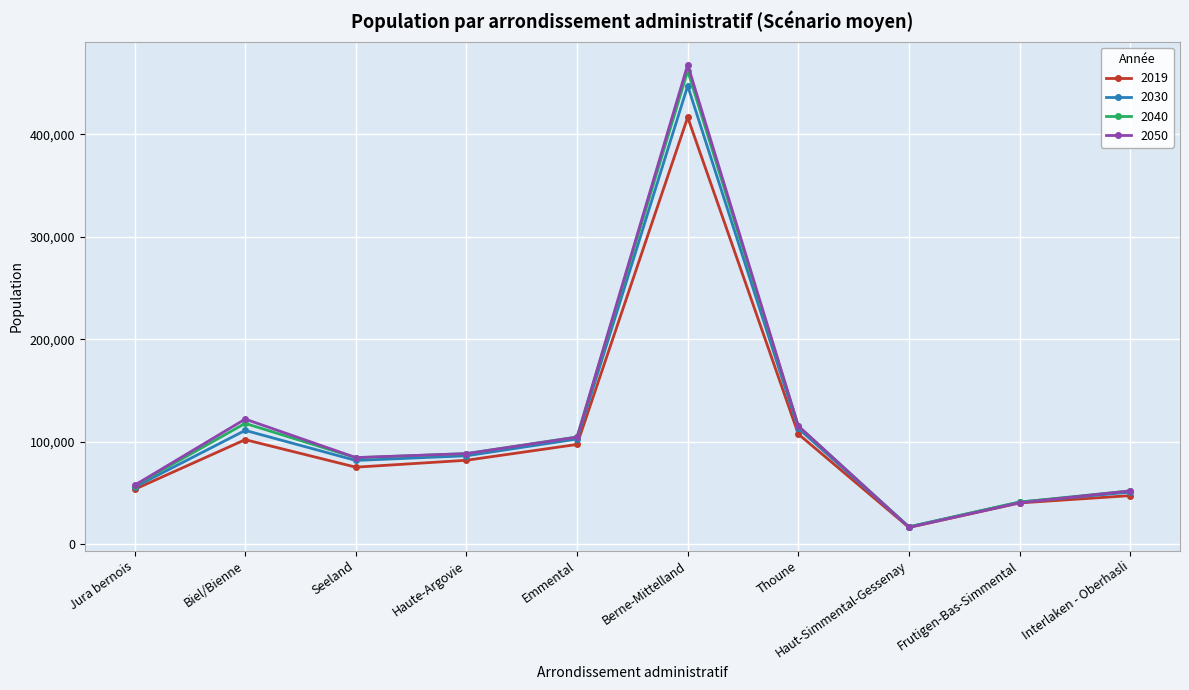

What is the sum of all 2030 values?

1107953